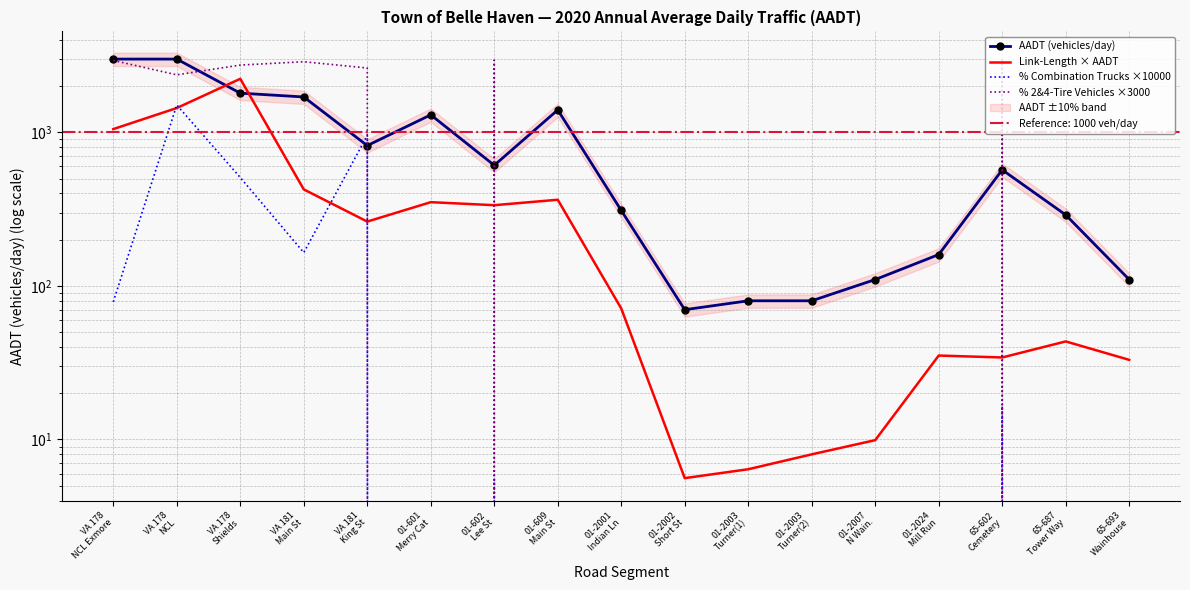

How many times do % Combination Trucks ×10000 and AADT (vehicles/day) cross each other?

2